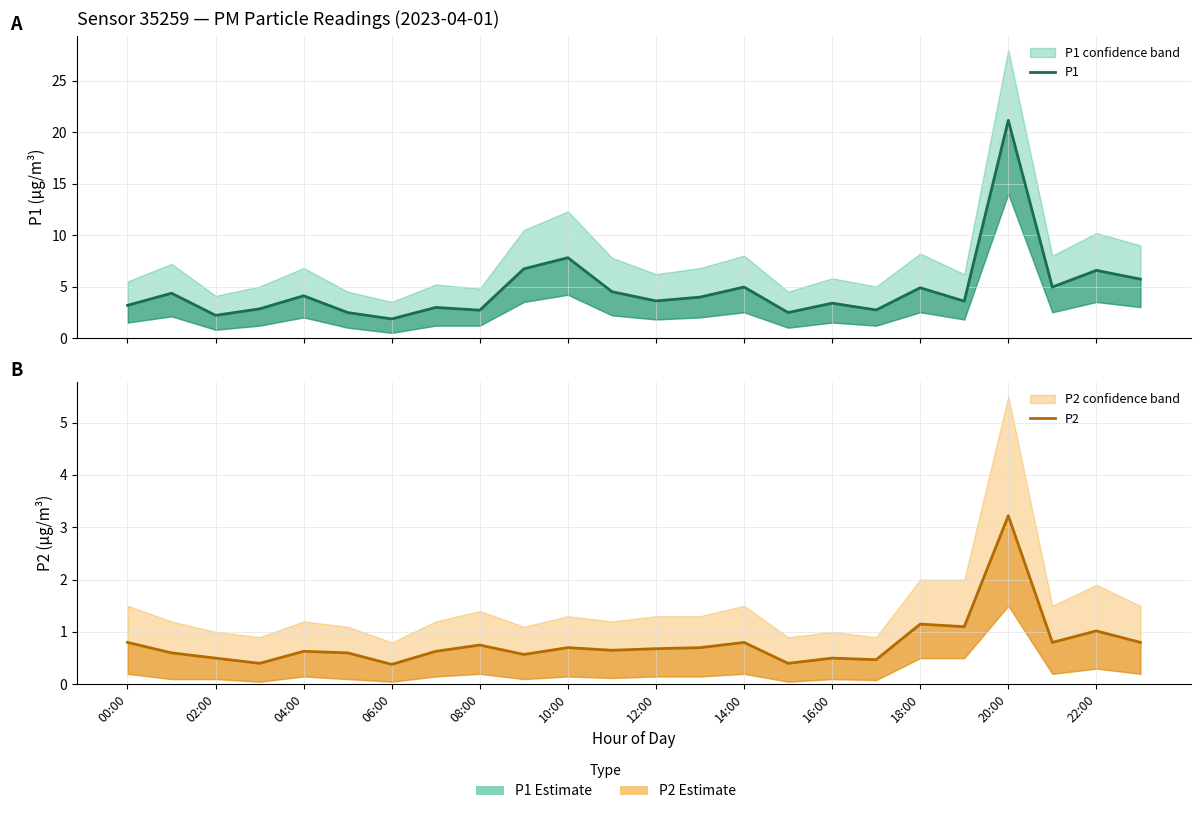

Count the number of data series in this chart.

2